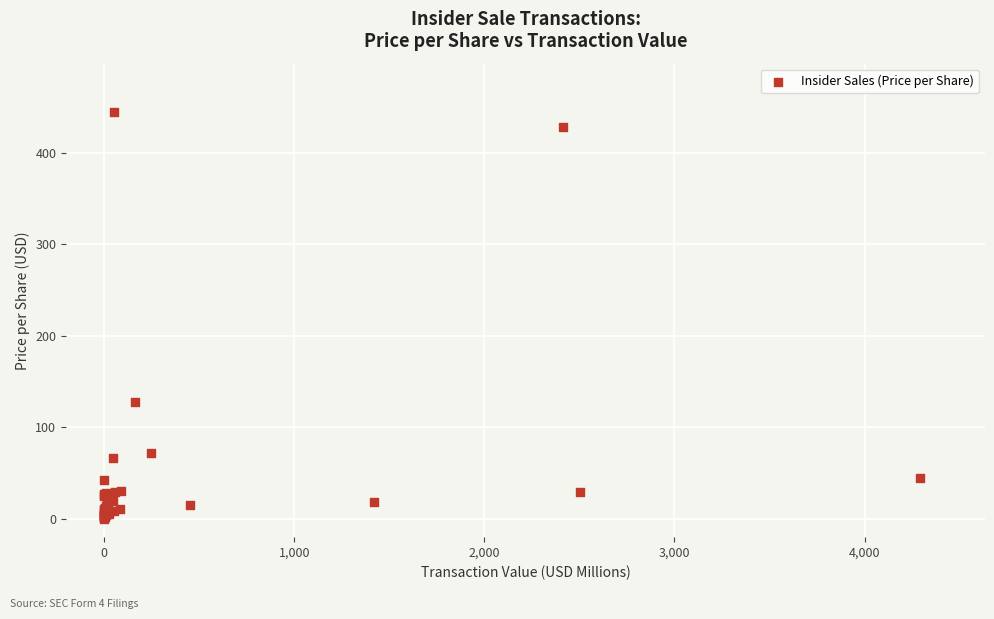

What Y value in the scatter plot is closest to 222?

128.0